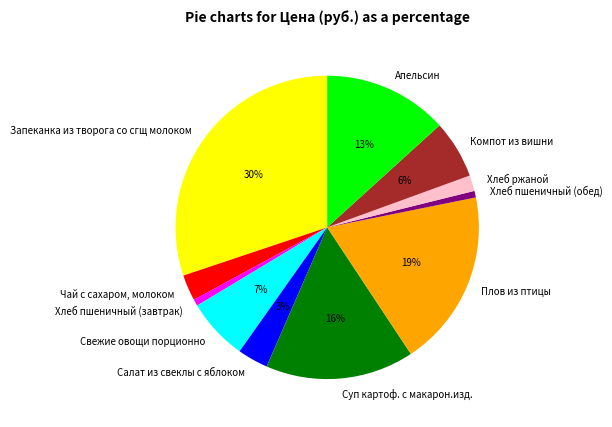

Is Хлеб ржаной the majority of the pie?

No